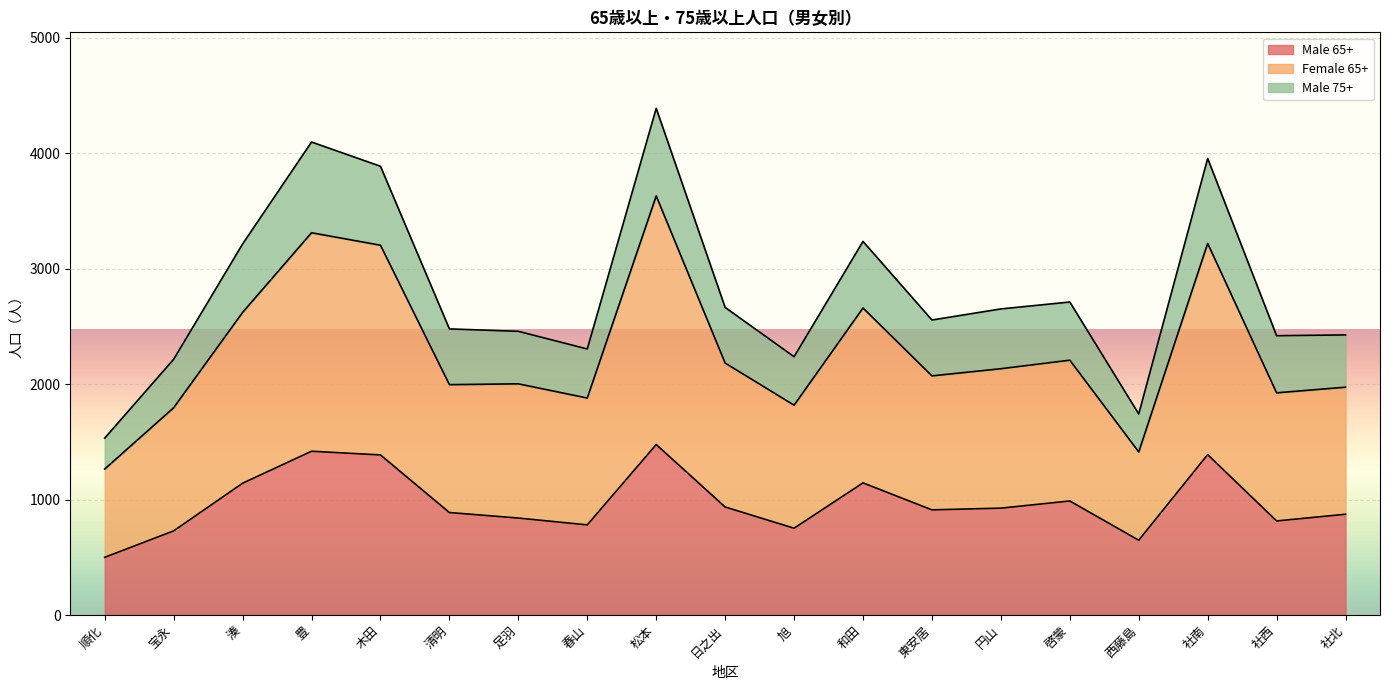

What is the total value across all series at 社西?

2420